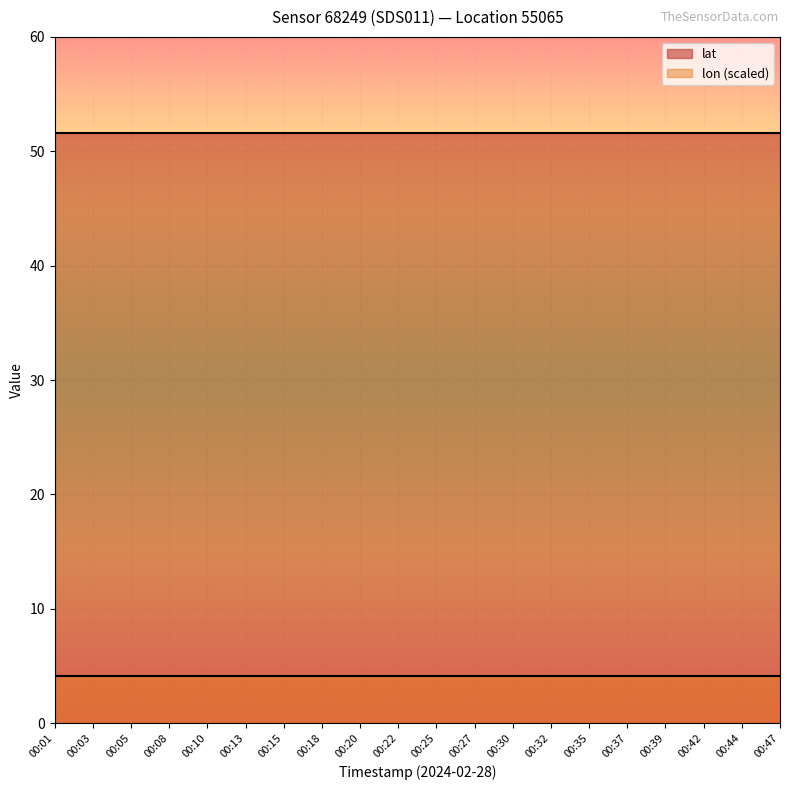

At how many categories does at least one series exceed 19?

20